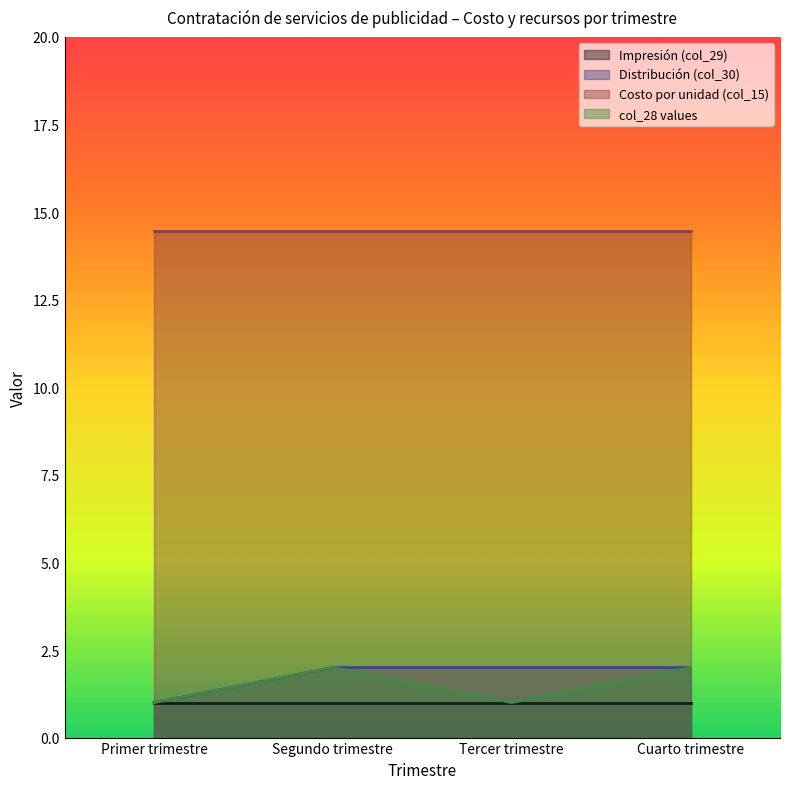

Is the value of col_28 values at Cuarto trimestre greater than the value of Distribución (col_30) at Segundo trimestre?

No